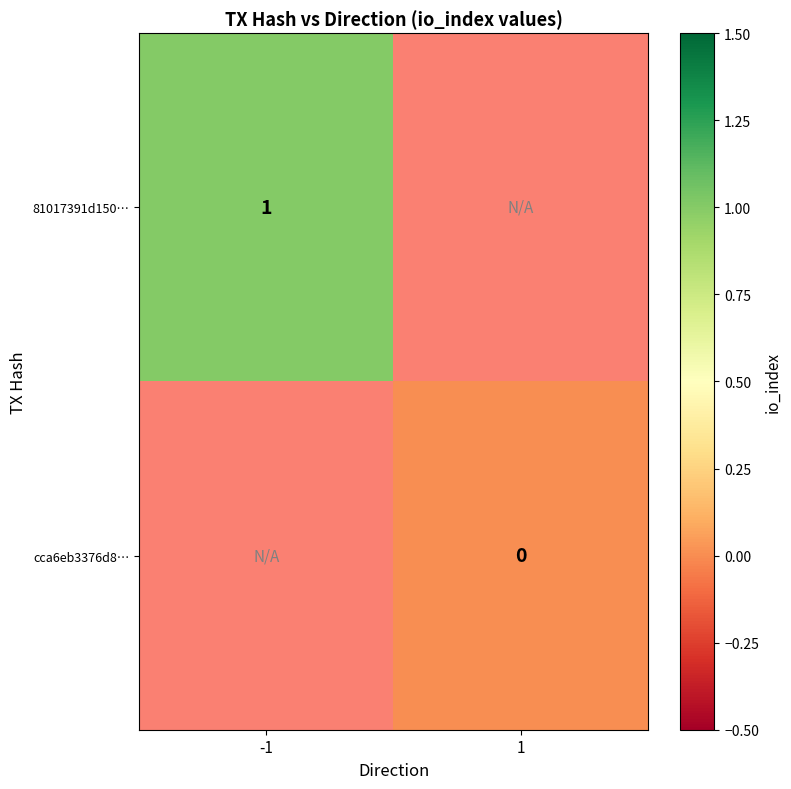

Is it true that 81017391d150… equals 0.3 at -1?

False